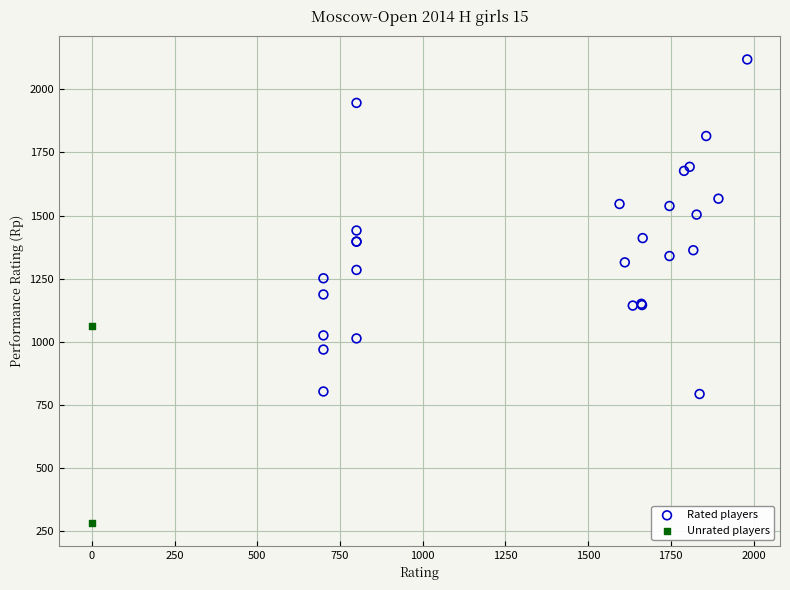

What are all the series names shown in the legend?

Rated players, Unrated players